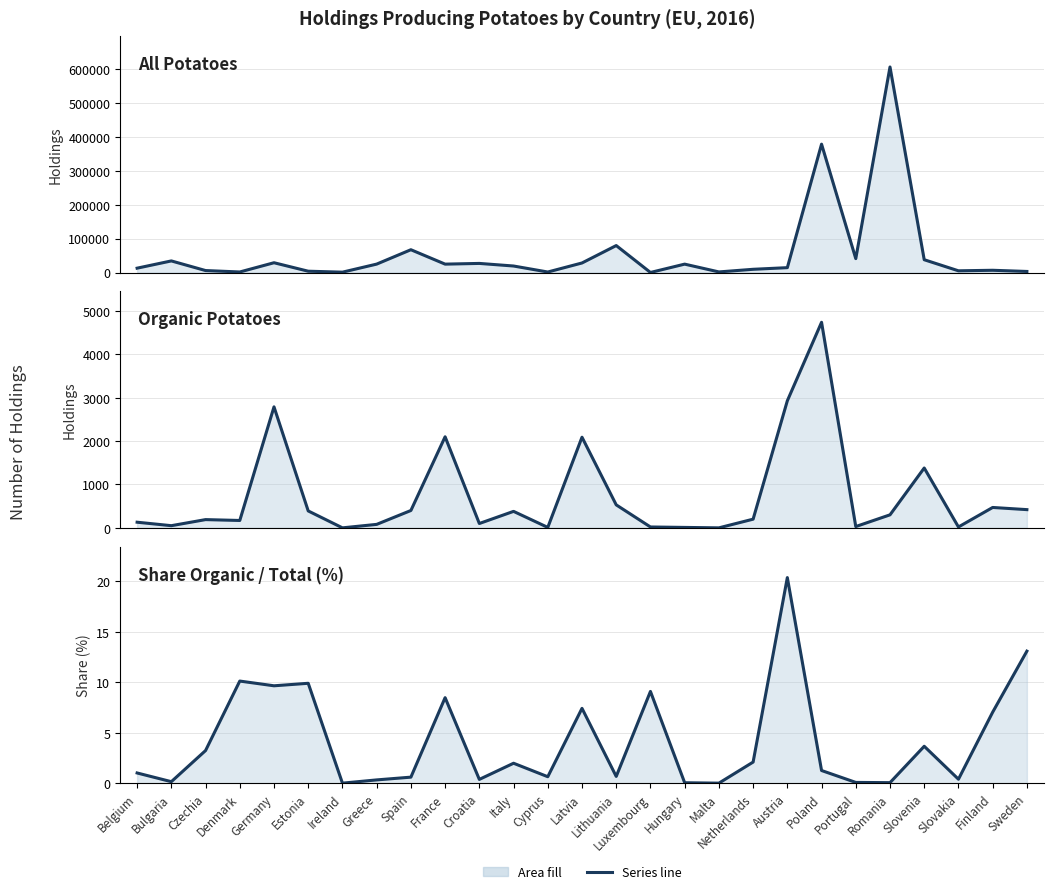

The value of All potatoes (line) at Portugal is 41000.0. True or false?

True